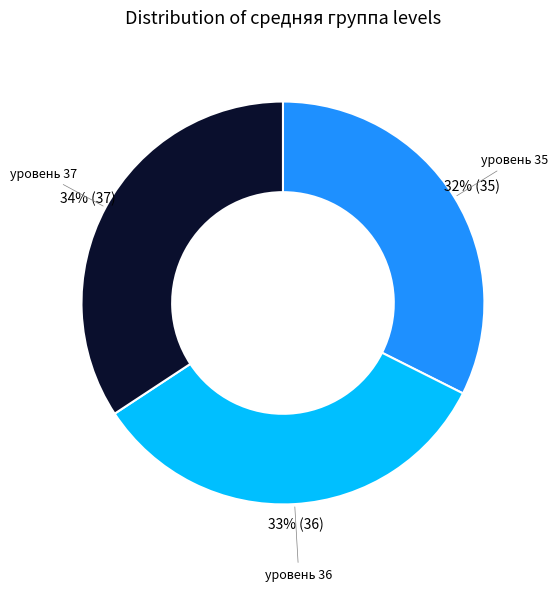

Is there any slice that represents more than half of the pie?

No